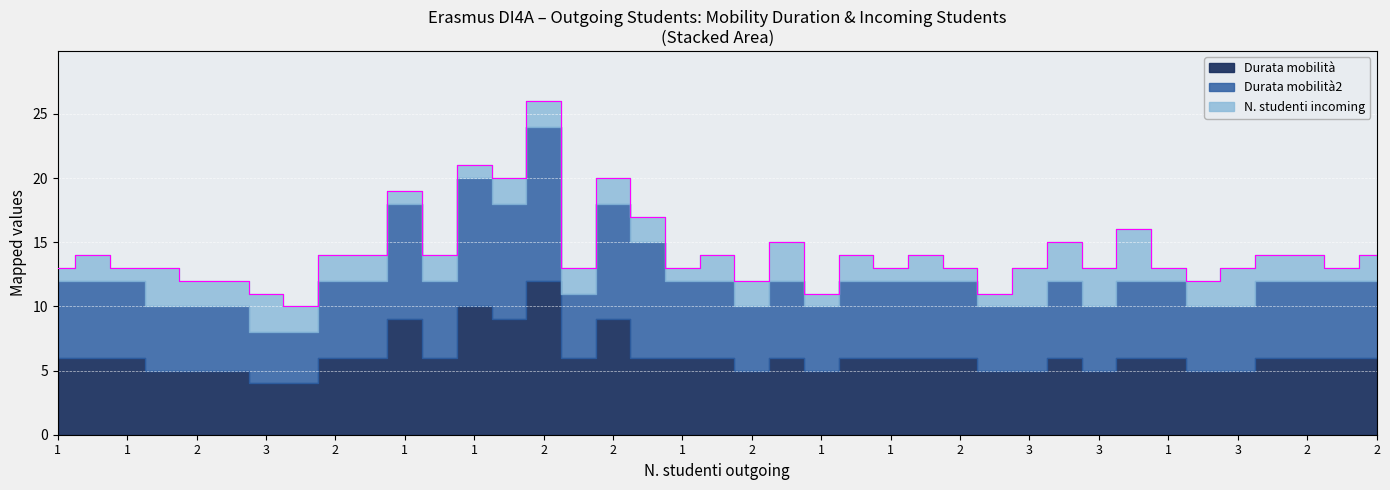

What is the value of the N. studenti incoming point at the 35th from the left?

3